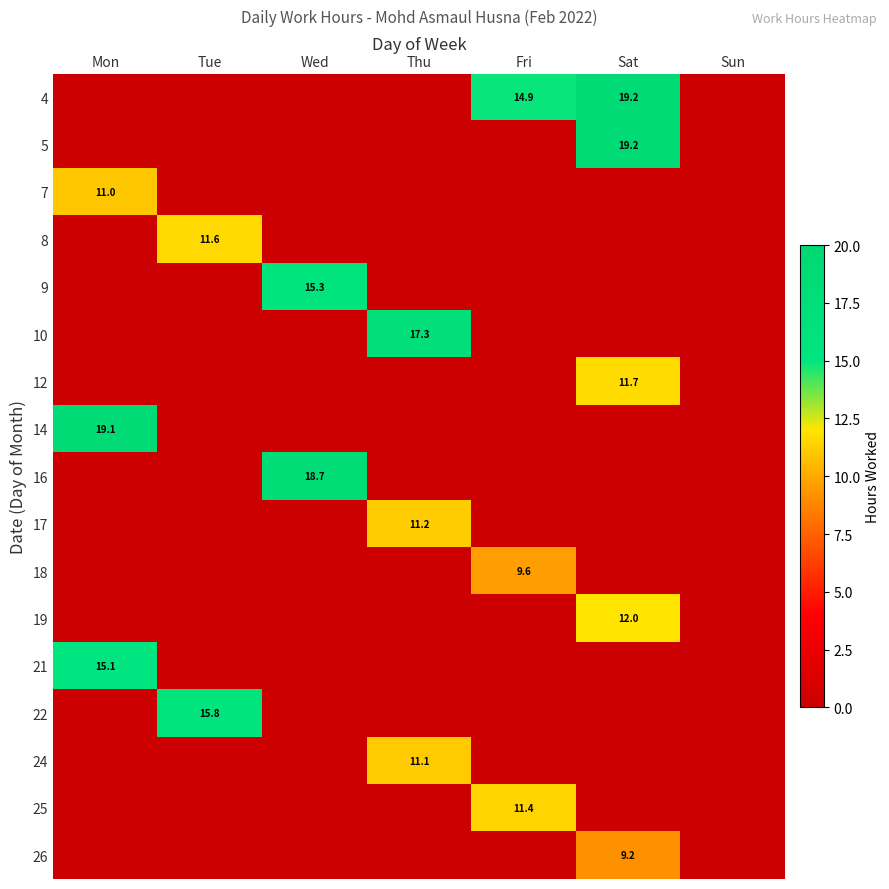

The value of 12 at Sat is 11.7. True or false?

True